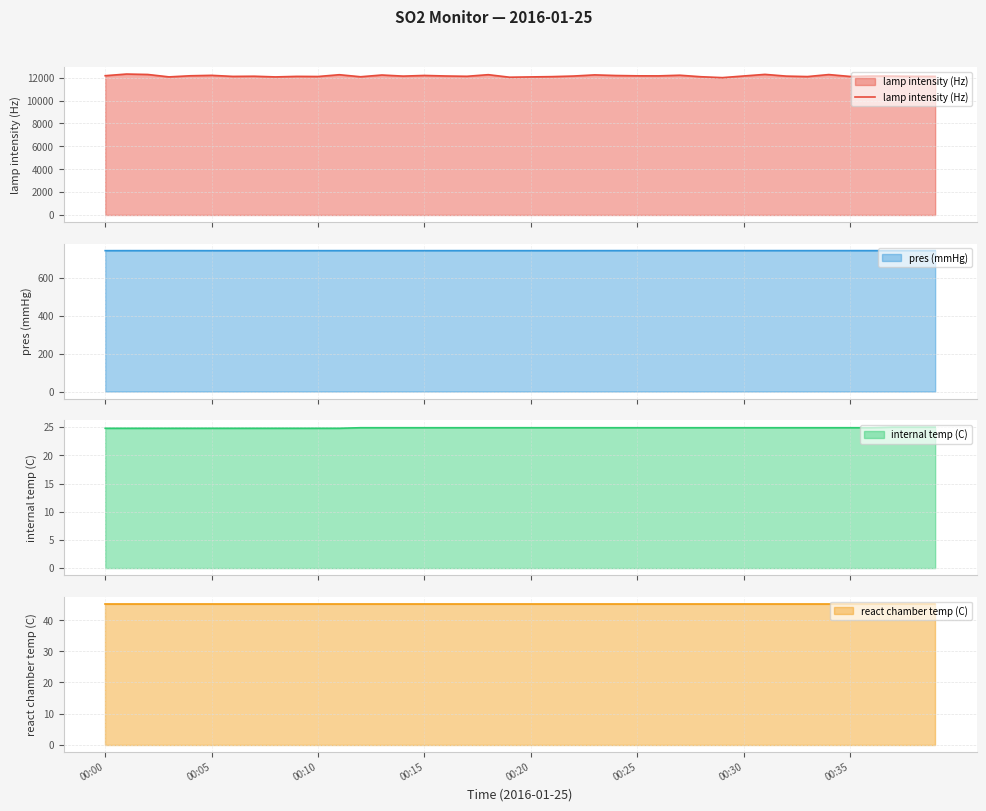

At which label does the data first exceed 12147?

00:00